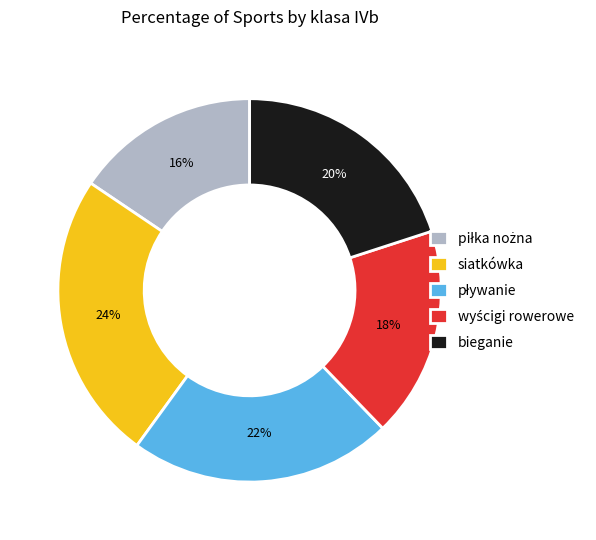

To the nearest percent, what is the average slice percentage?

20%